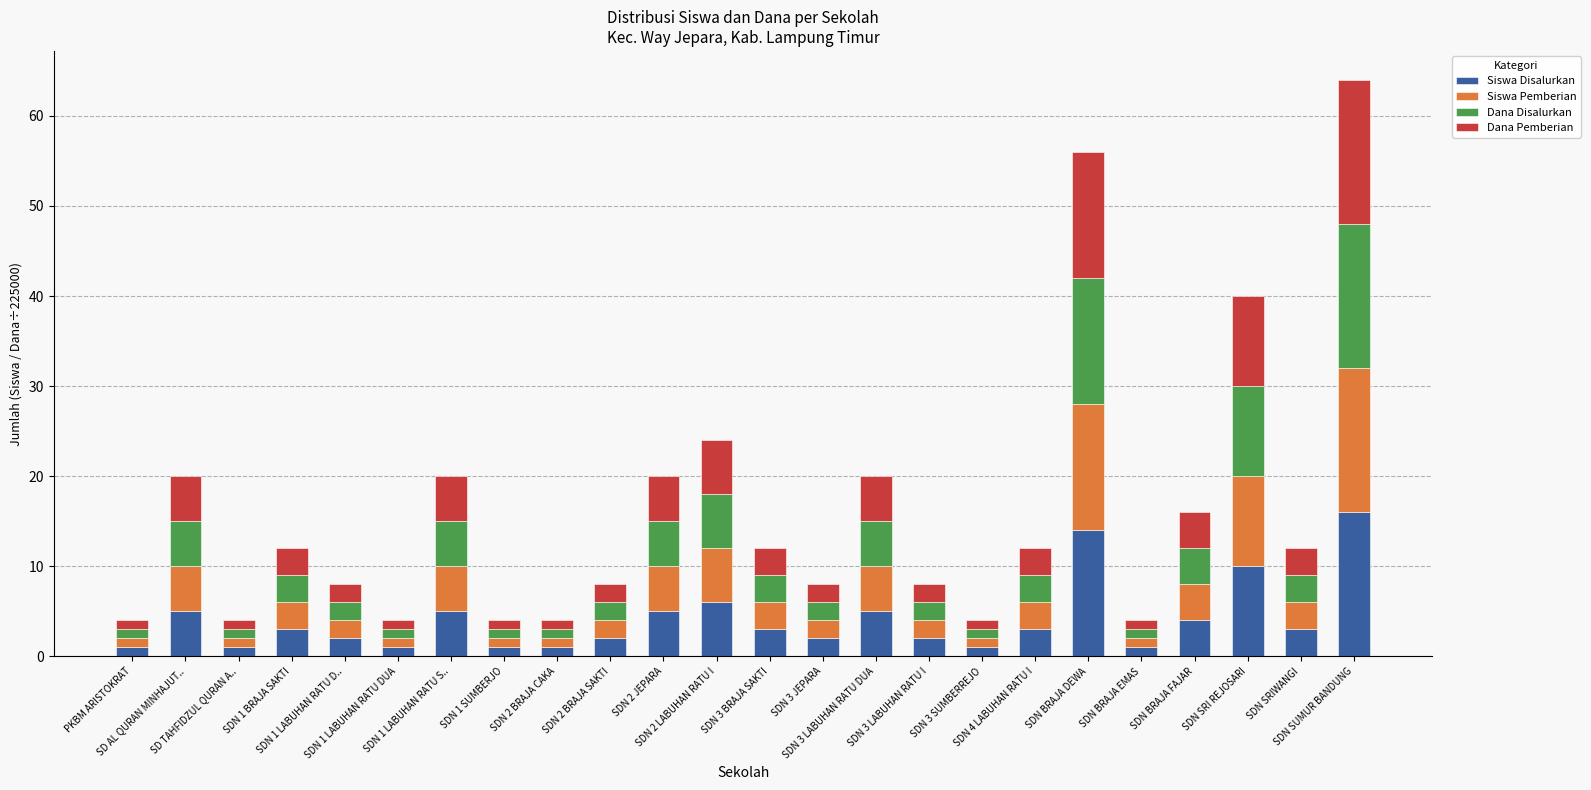

What is the highest value of the Siswa Disalurkan series?

16